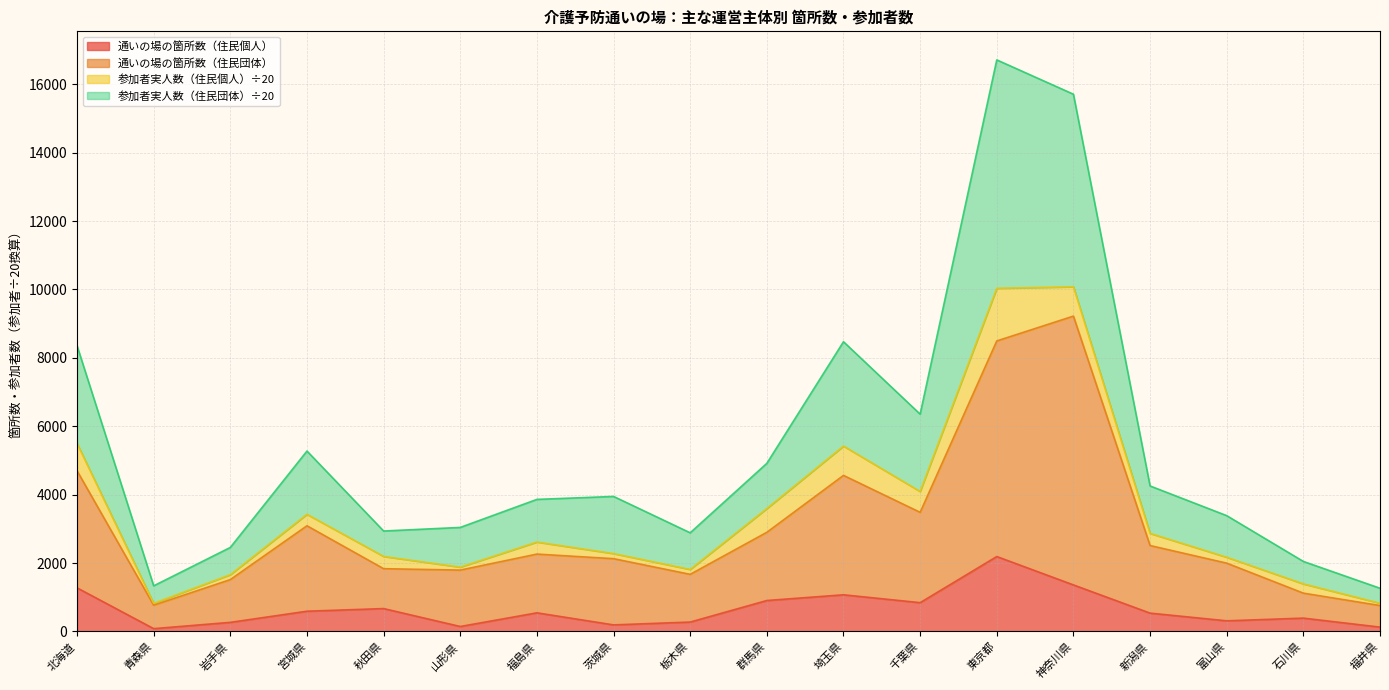

At how many categories does at least one series exceed 12242?

2